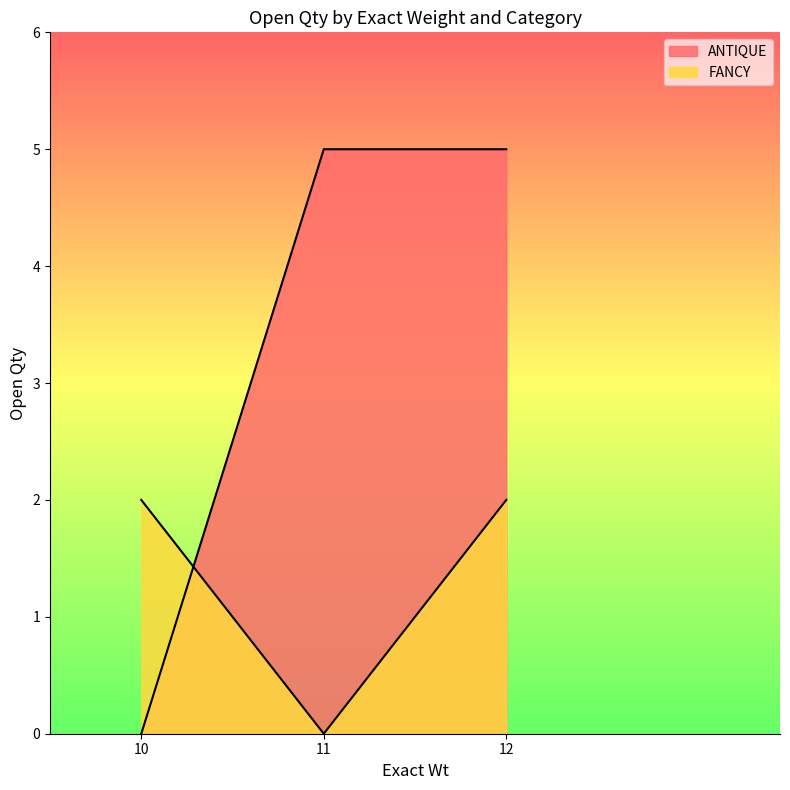

Is it true that ANTIQUE equals 8 at 12?

False